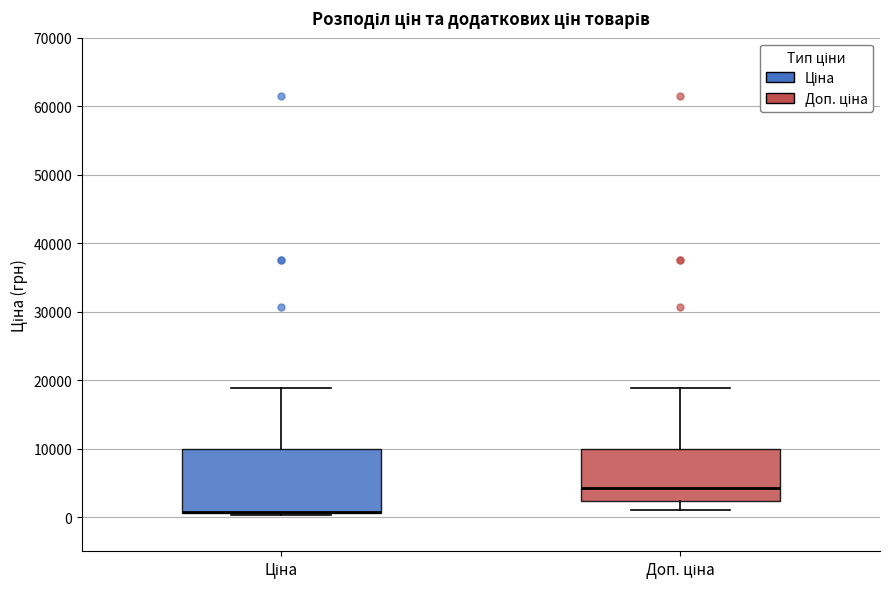

Reading left to right, read every box against the y-axis: the position of its median line, the range the box covers, and the ends of its whiskers. The values are not printed on the chart, so give them approximately, as read against the axis.

Ціна: median 1000 (drawn on the box's lower edge), box 1000 to 10000, whiskers 0 to 19000
Доп. ціна: median 4000, box 2000 to 10000, whiskers 1000 to 19000